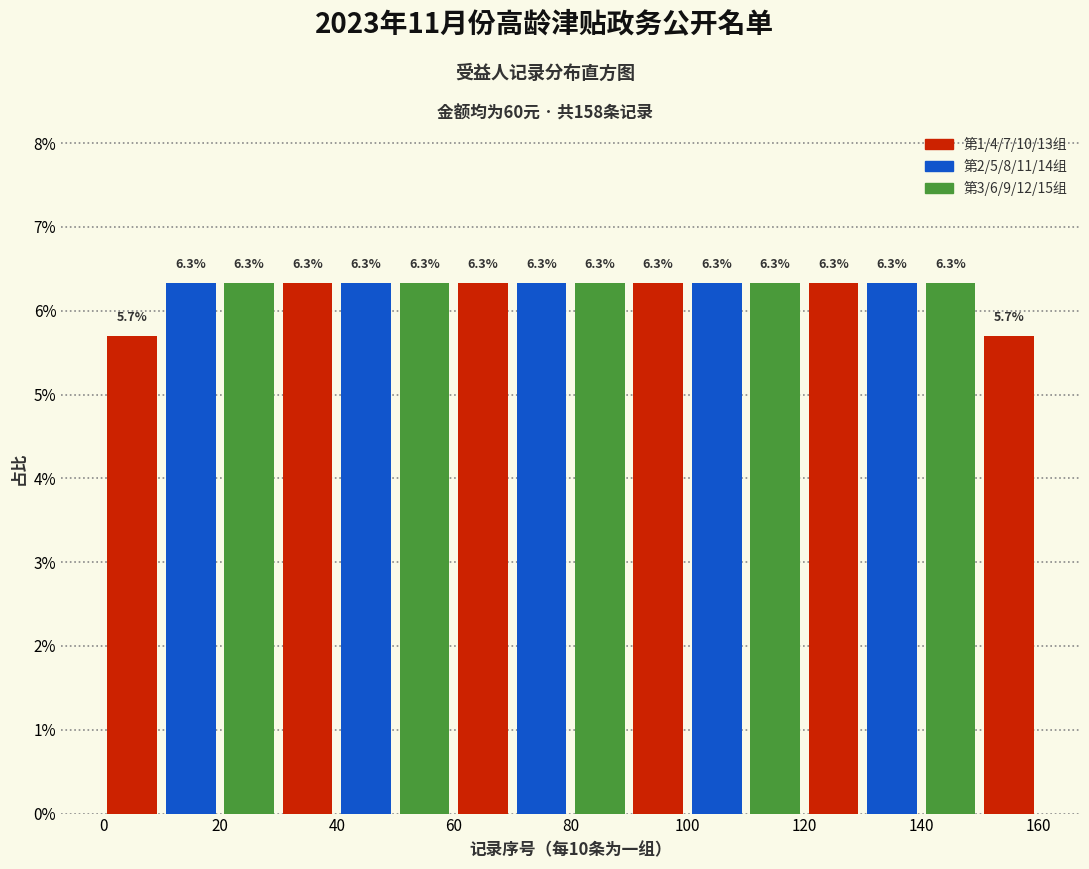

Reading left to right, list every bar in this chart as the range it spans on the x-axis followed by its height.

0 to 10: 5.7
10 to 20: 6.3
20 to 30: 6.3
30 to 40: 6.3
40 to 50: 6.3
50 to 60: 6.3
60 to 70: 6.3
70 to 80: 6.3
80 to 90: 6.3
90 to 100: 6.3
100 to 110: 6.3
110 to 120: 6.3
120 to 130: 6.3
130 to 140: 6.3
140 to 150: 6.3
150 to 160: 5.7